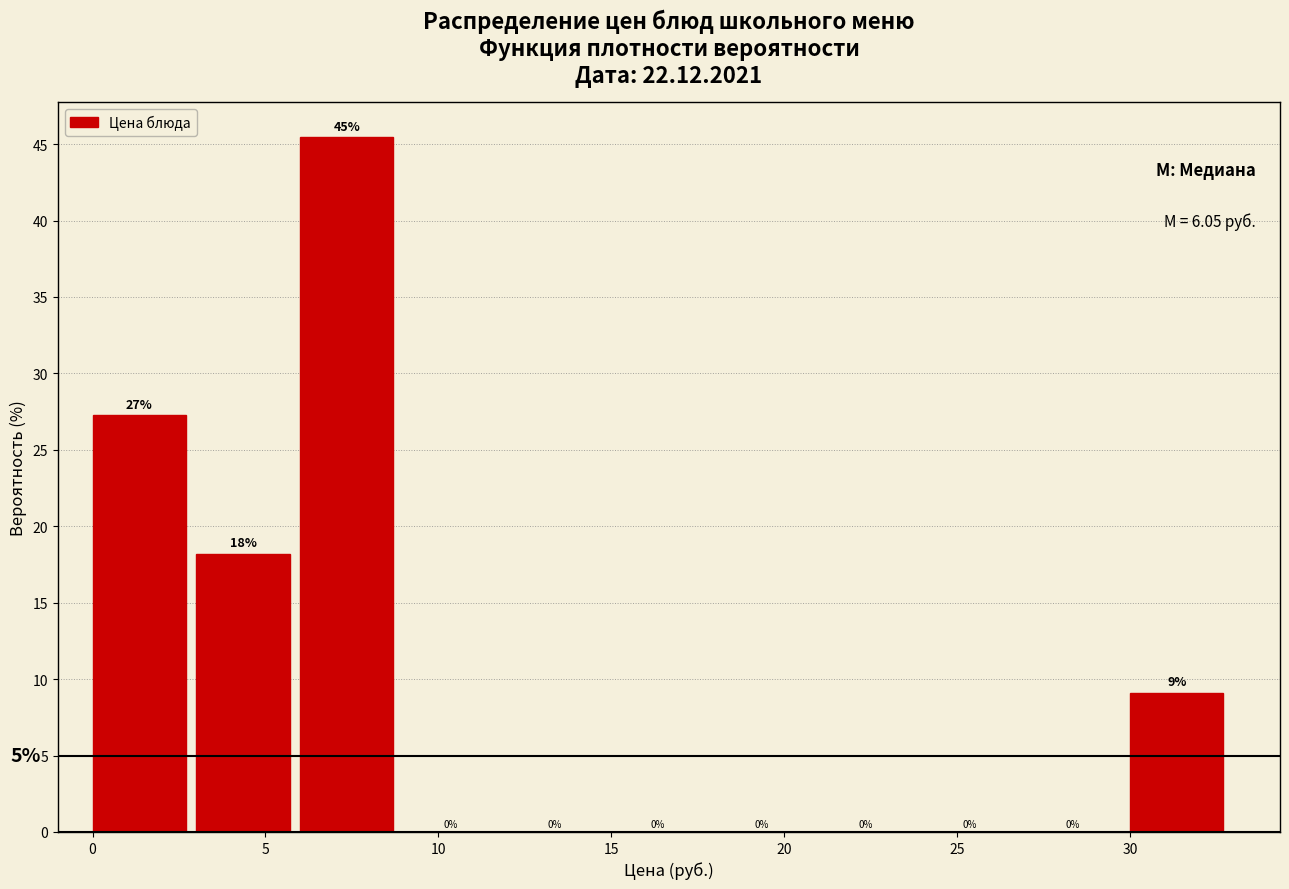

Which range on the x-axis has the tallest bar?

6 to 9